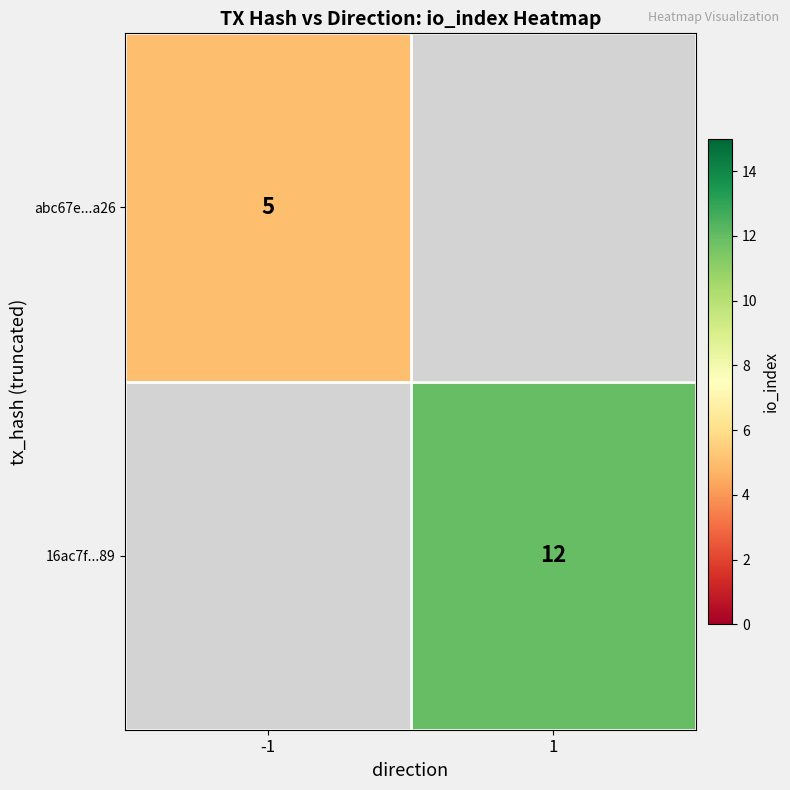

The value of abc67e...a26 at -1 is 3. True or false?

False